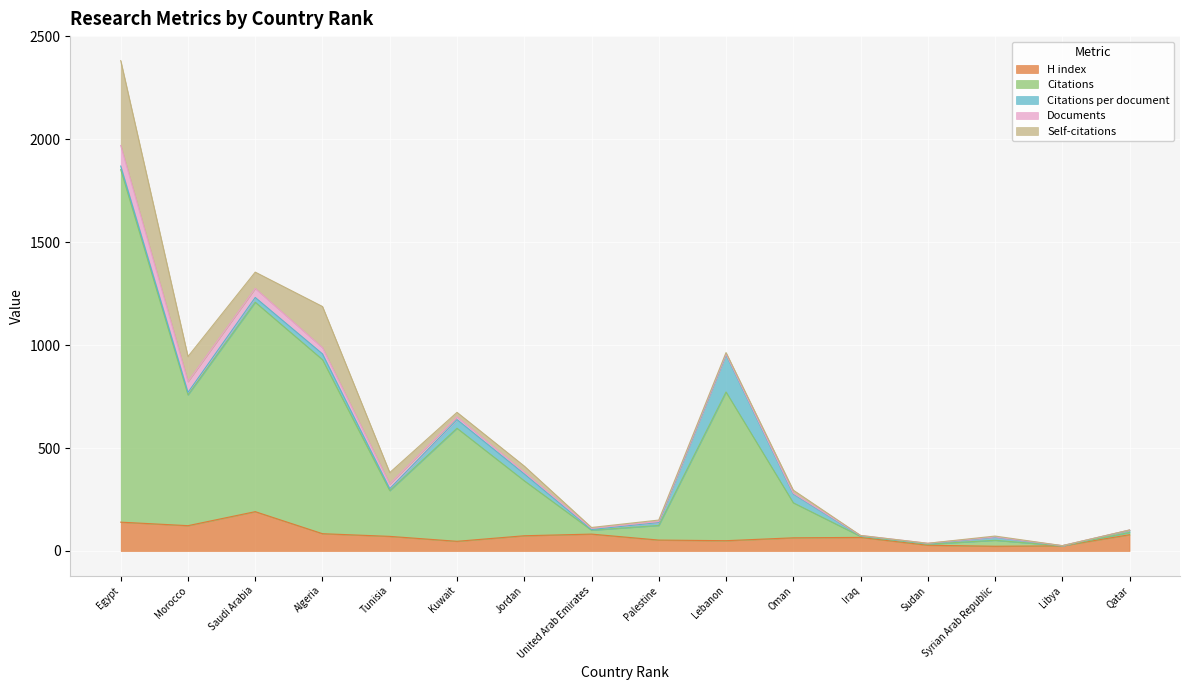

What is the label of the 6th point from the right?

Oman